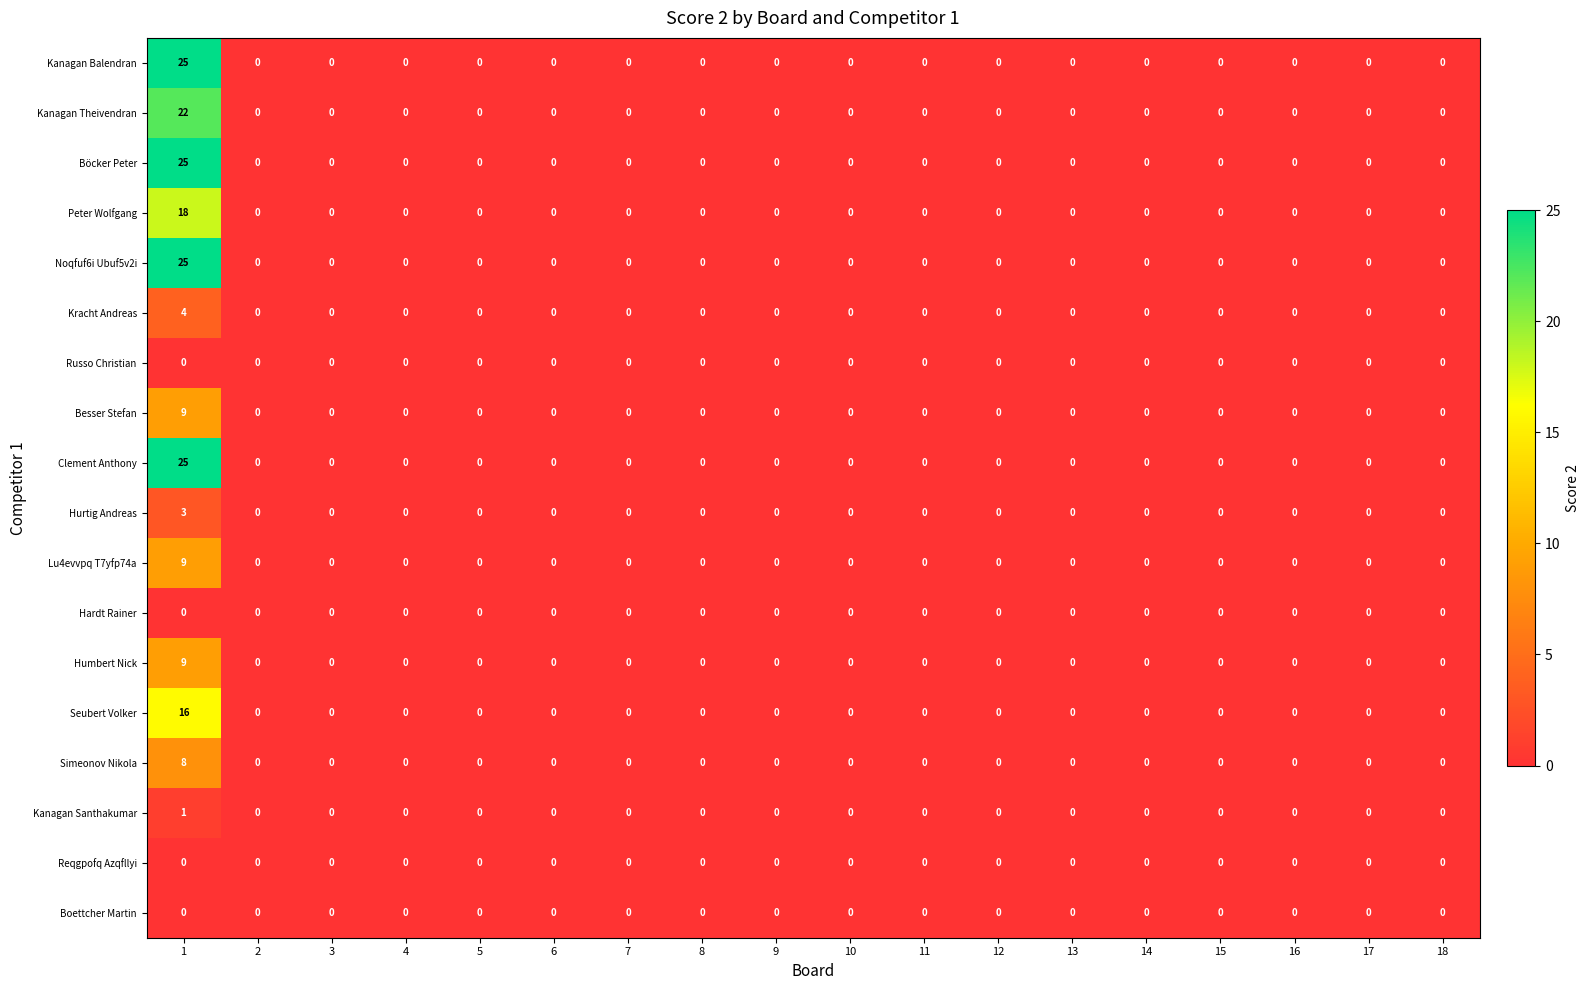

Is the value of Seubert Volker at 1 greater than the value of Besser Stefan at 1?

Yes